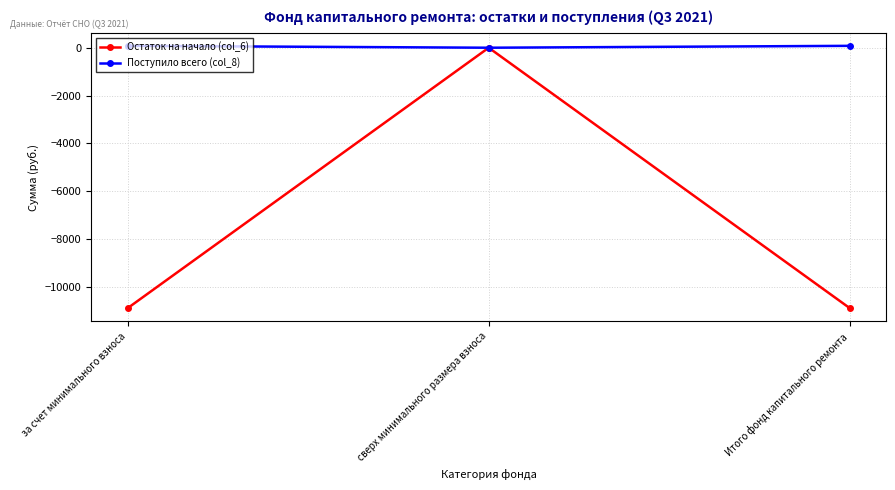

Is it true that Поступило всего (col_8) equals 0.0 at сверх минимального размера взноса?

True